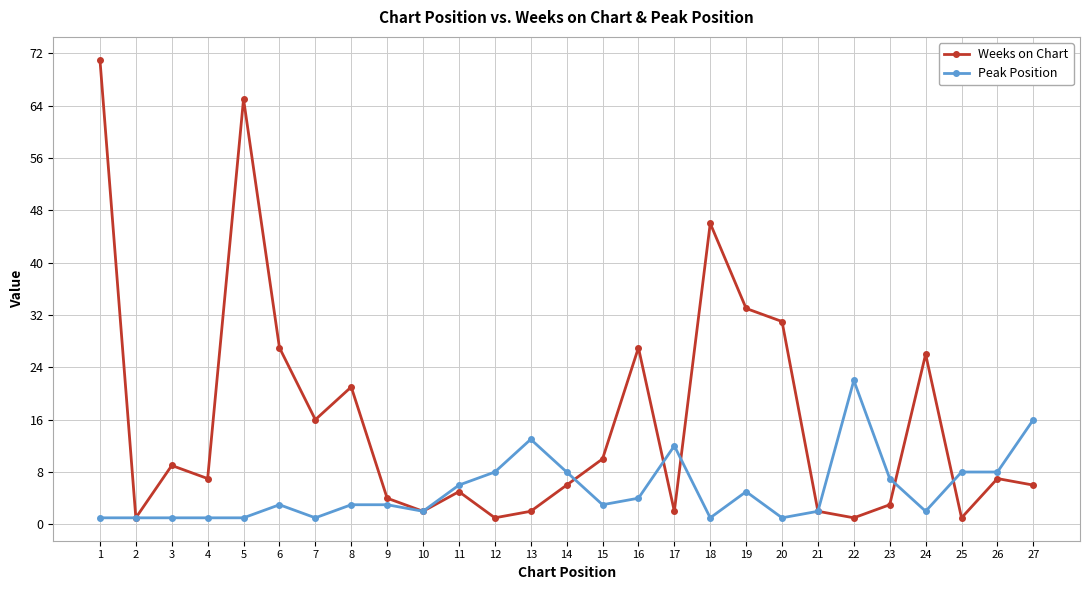

Which series has the largest total across all categories?

Weeks on Chart